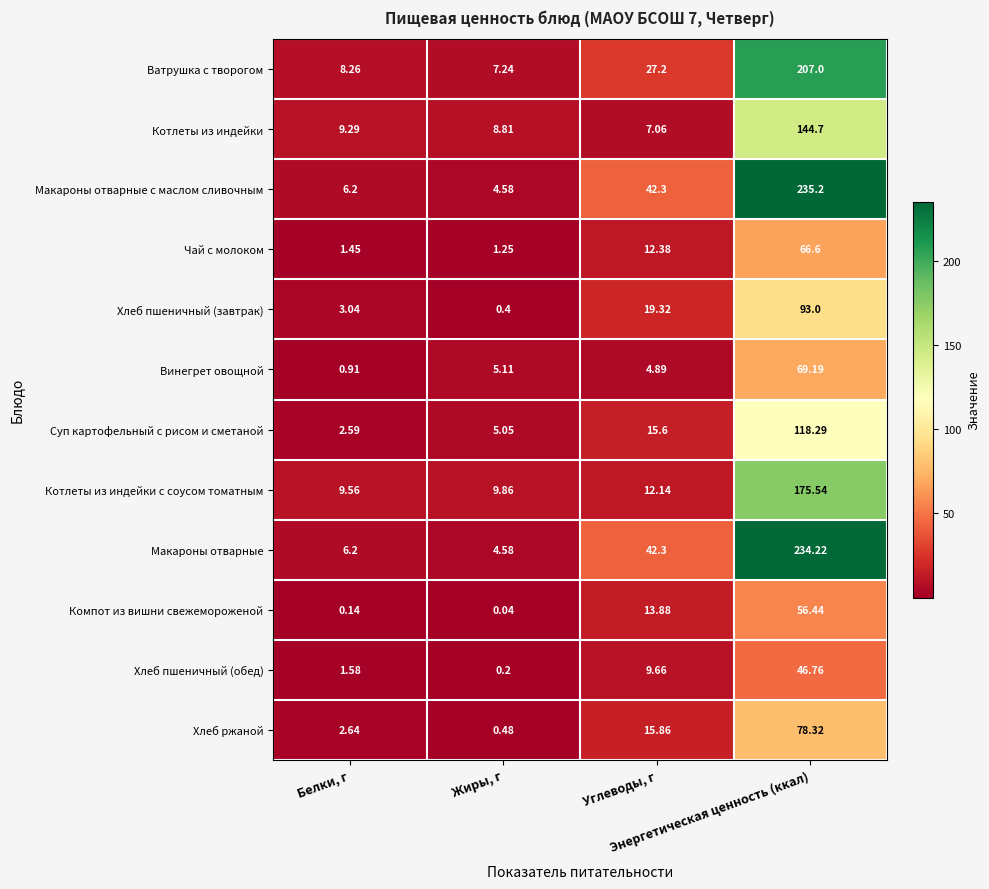

Which series has the largest range (max minus min)?

Макароны отварные с маслом сливочным